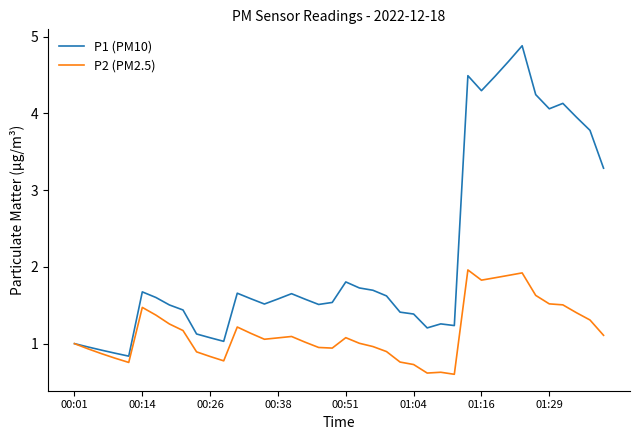

Which series has the largest total across all categories?

P1 (PM10)